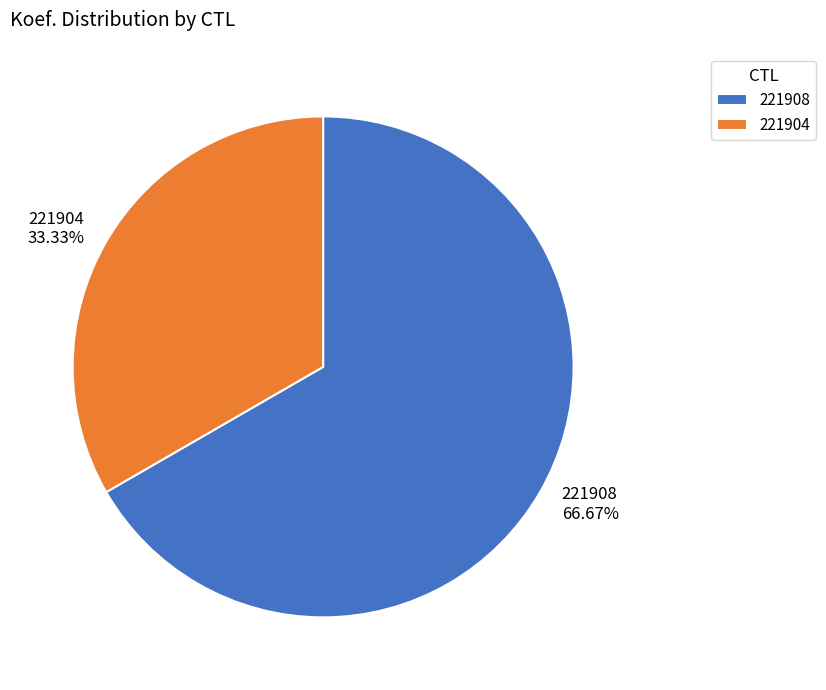

What percentage is the 221904 slice, to the nearest percent?

33%